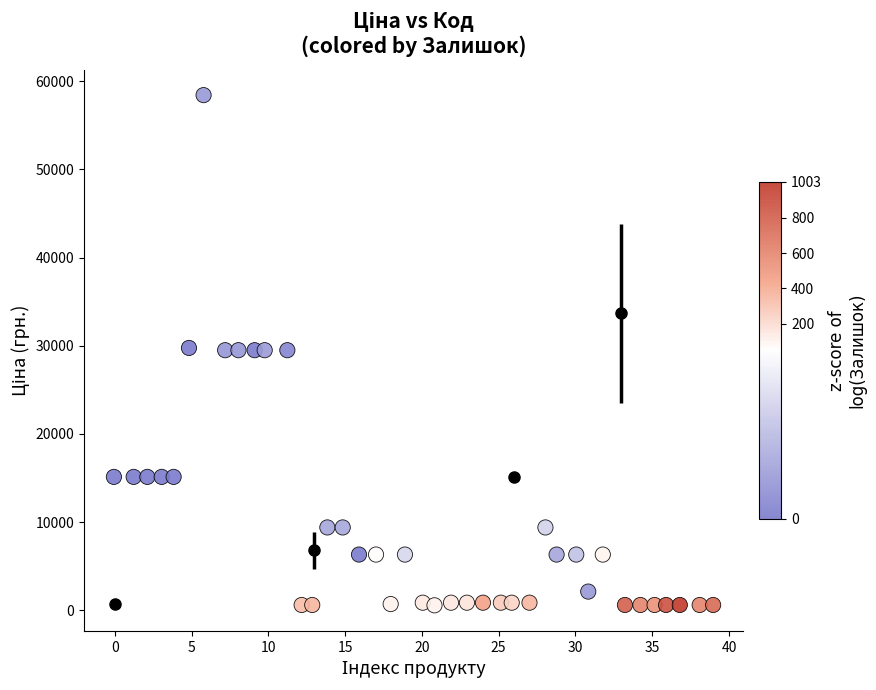

What is the range of Y values (max minus min)?

57875.1